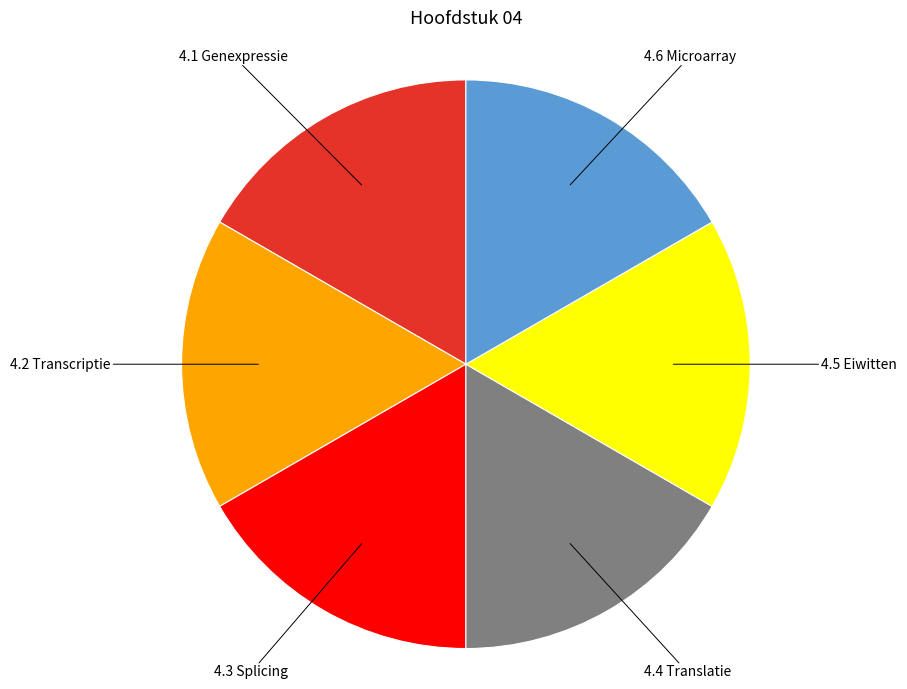

Count the number of slices in the pie.

6